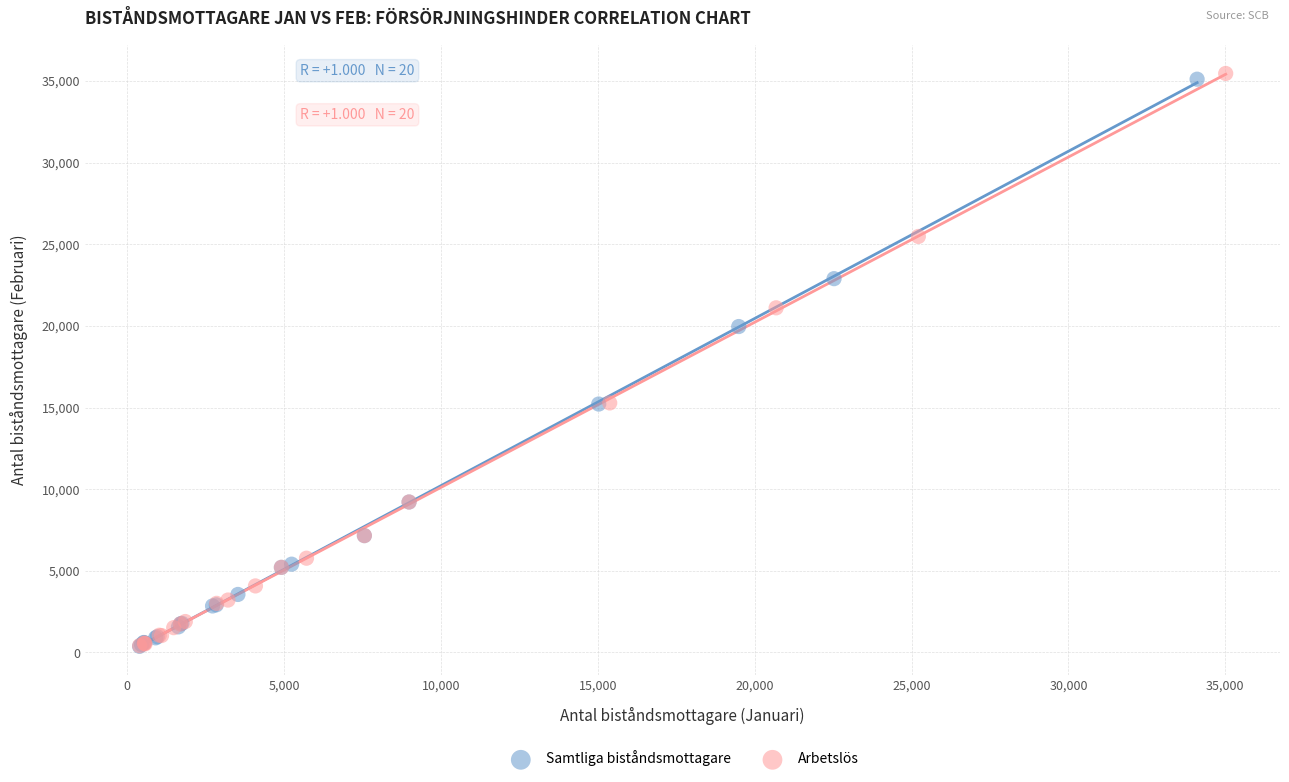

Which series has the largest Y range (max minus min)?

Arbetslös